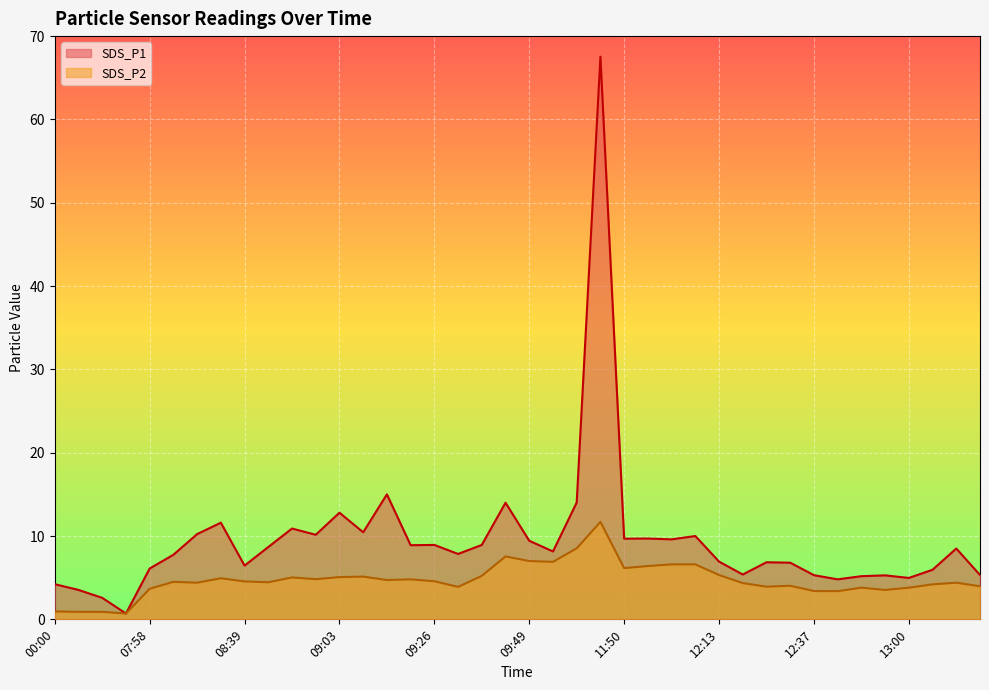

Which series changed the most between 08:45 and 12:13?

SDS_P1